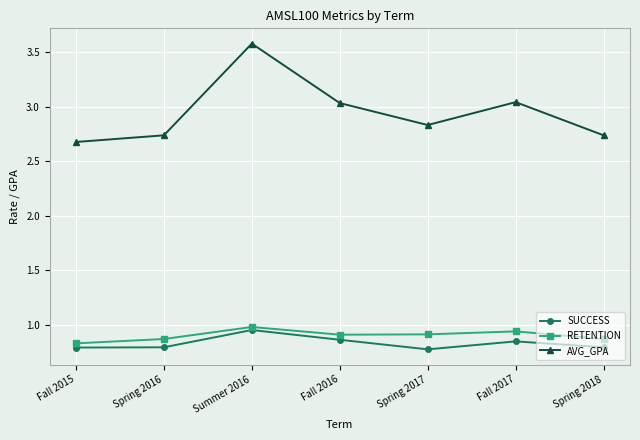

True or false: SUCCESS and AVG_GPA intersect in this chart.

False